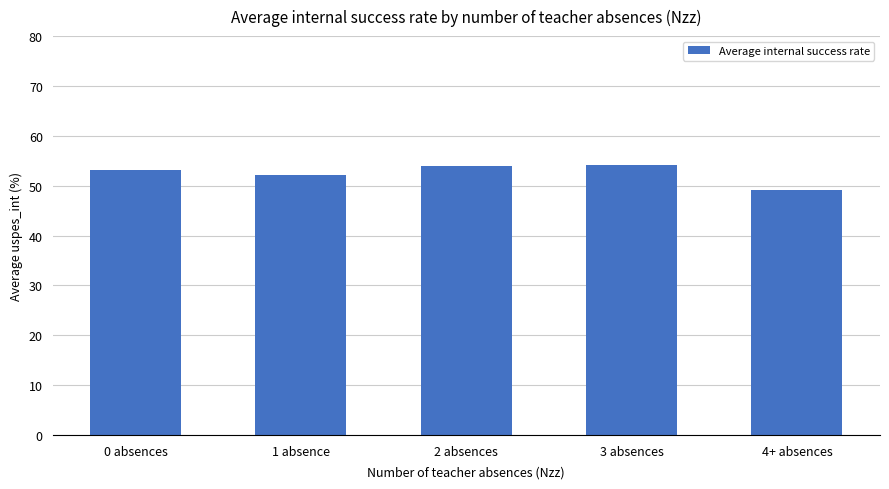

What is the smallest value displayed?

49.1